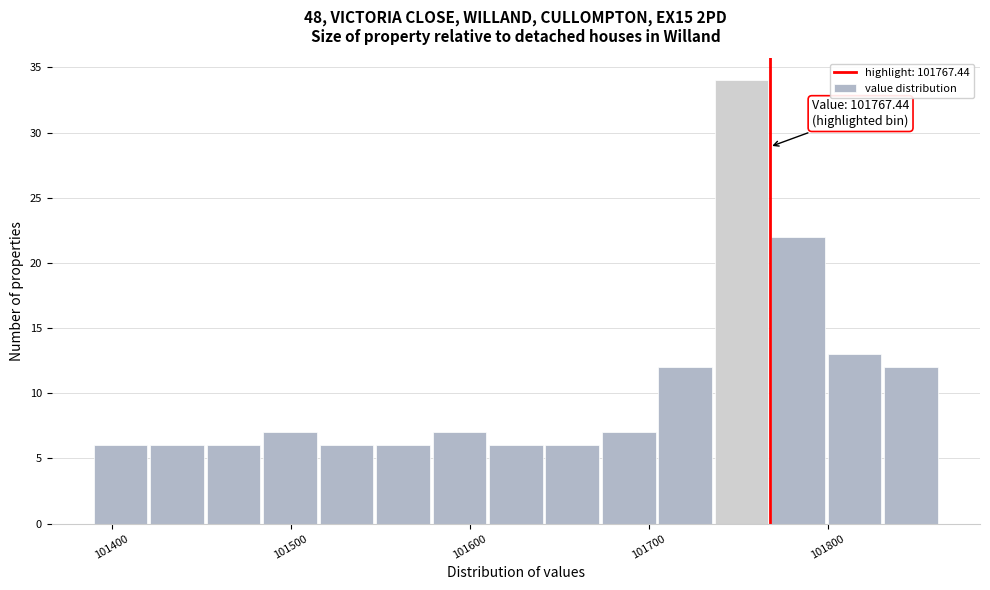

Read against the x-axis, roughly where is the centre of the tallest bar?

101750